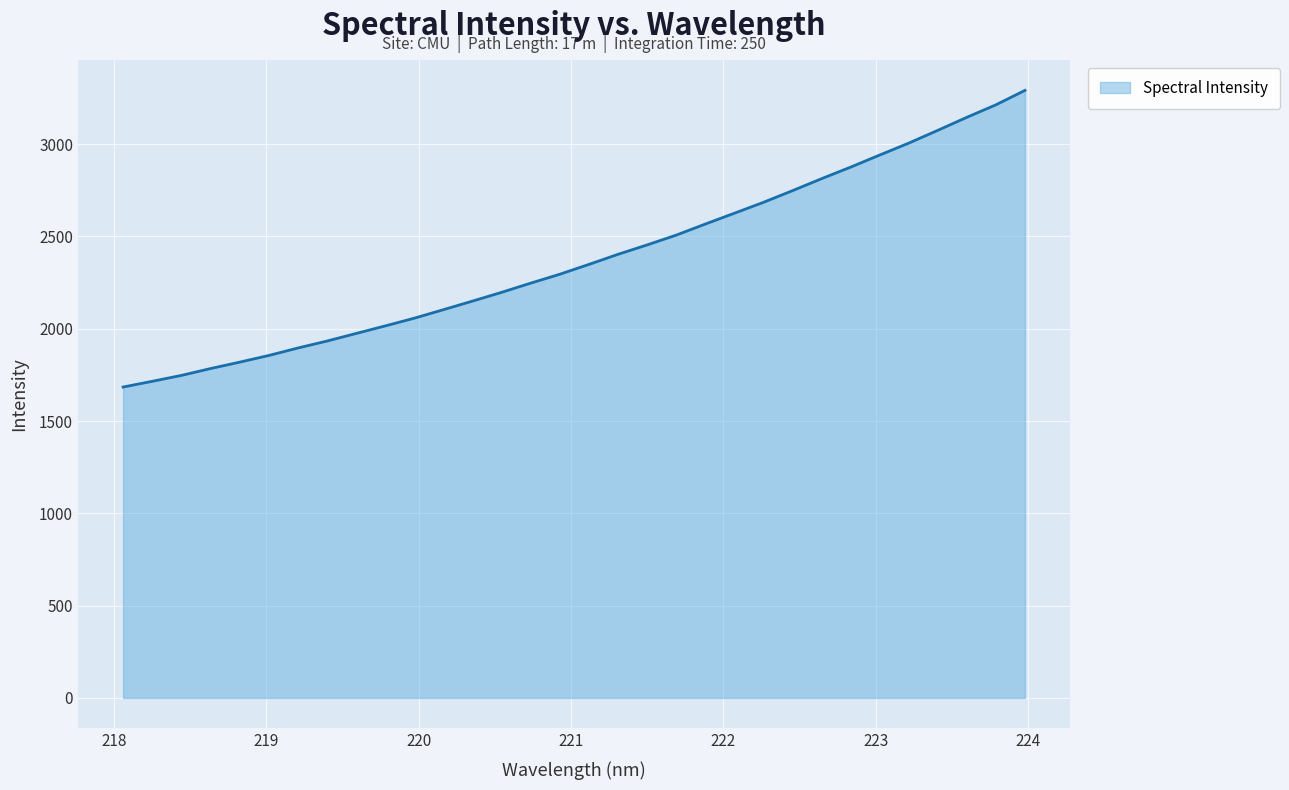

What is the difference between the maximum and minimum values?

1606.8